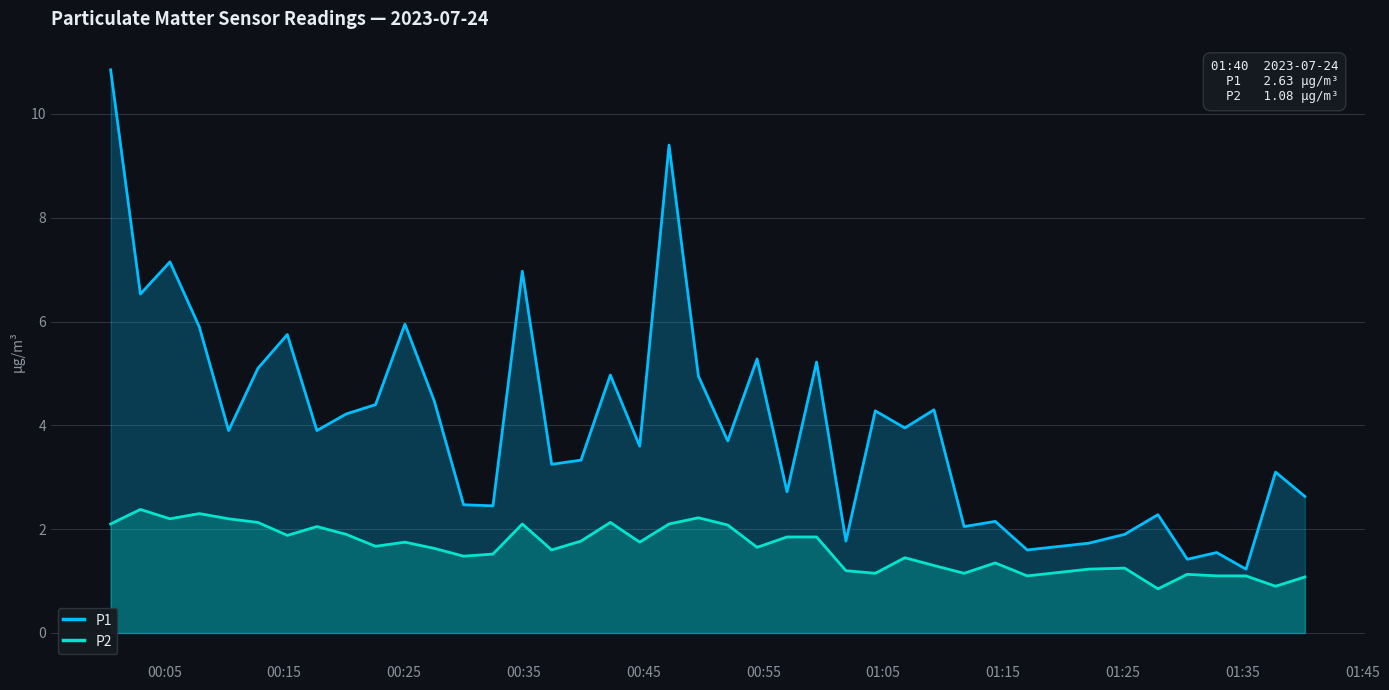

Which series has the largest total across all categories?

P1